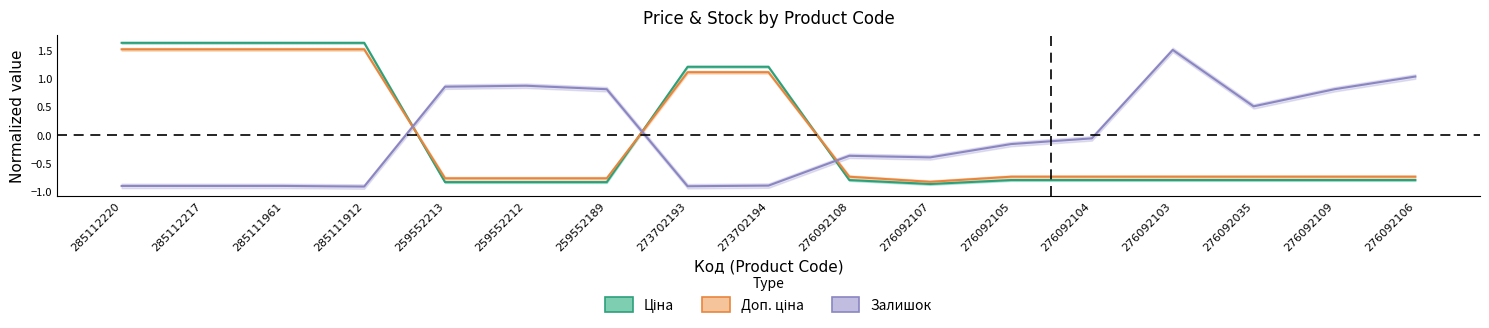

Between 276092108 and 273702194, which is larger?

273702194